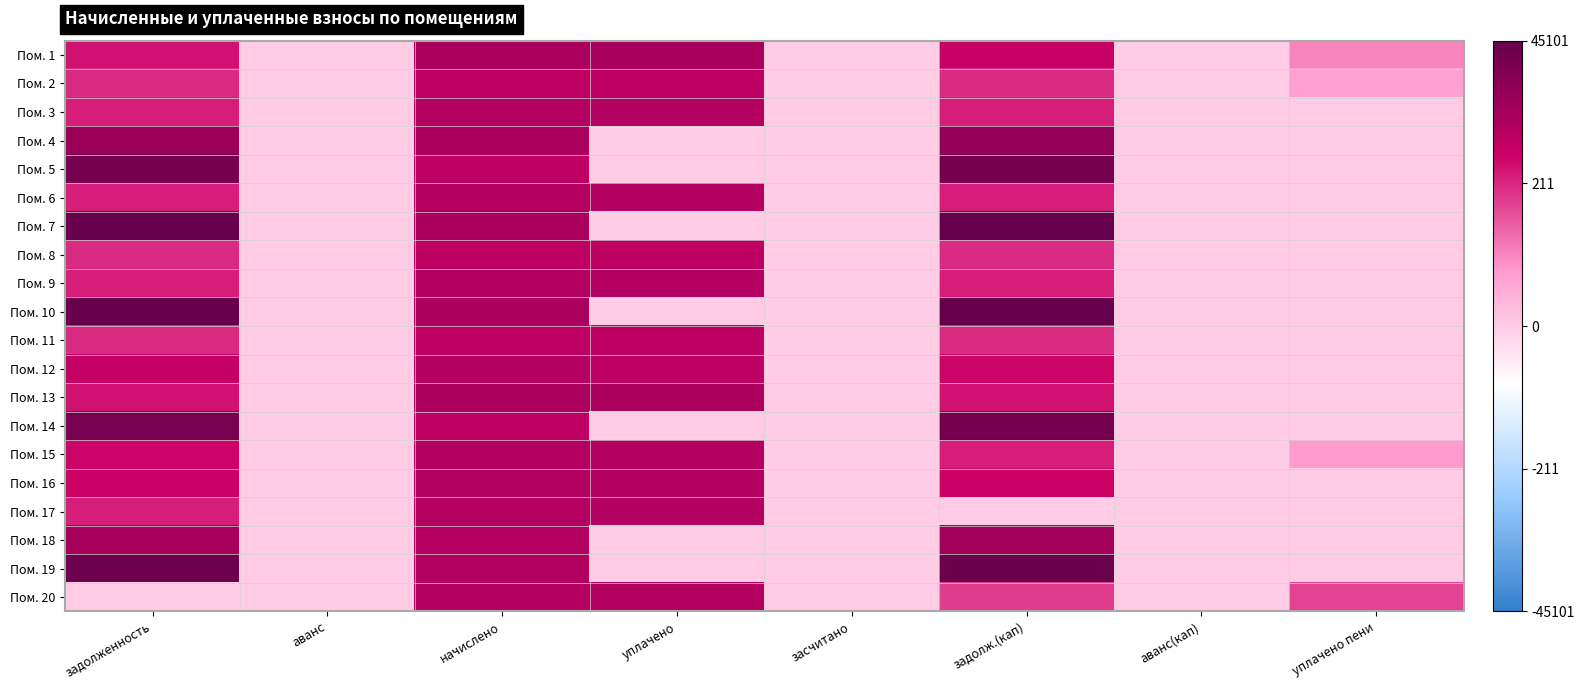

Rank the series by their maximum value, from lowest to highest.

Пом. 11, Пом. 2, Пом. 8, Пом. 17, Пом. 12, Пом. 3, Пом. 15, Пом. 9, Пом. 6, Пом. 20, Пом. 16, Пом. 13, Пом. 1, Пом. 18, Пом. 4, Пом. 14, Пом. 5, Пом. 19, Пом. 7, Пом. 10